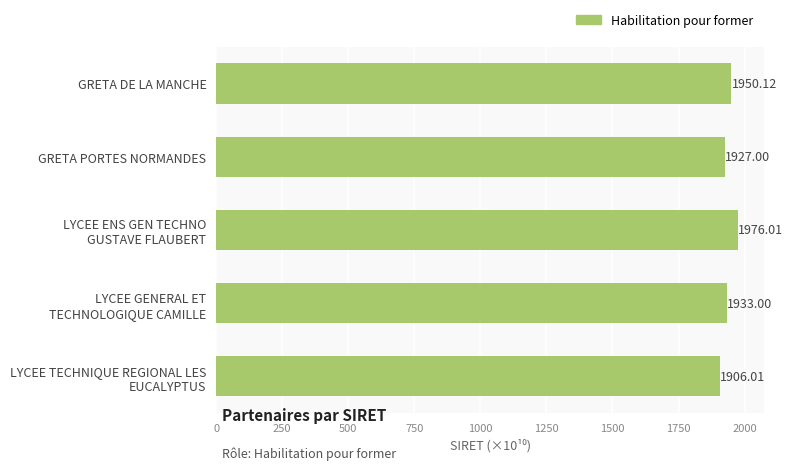

How many categories are shown in the chart?

5